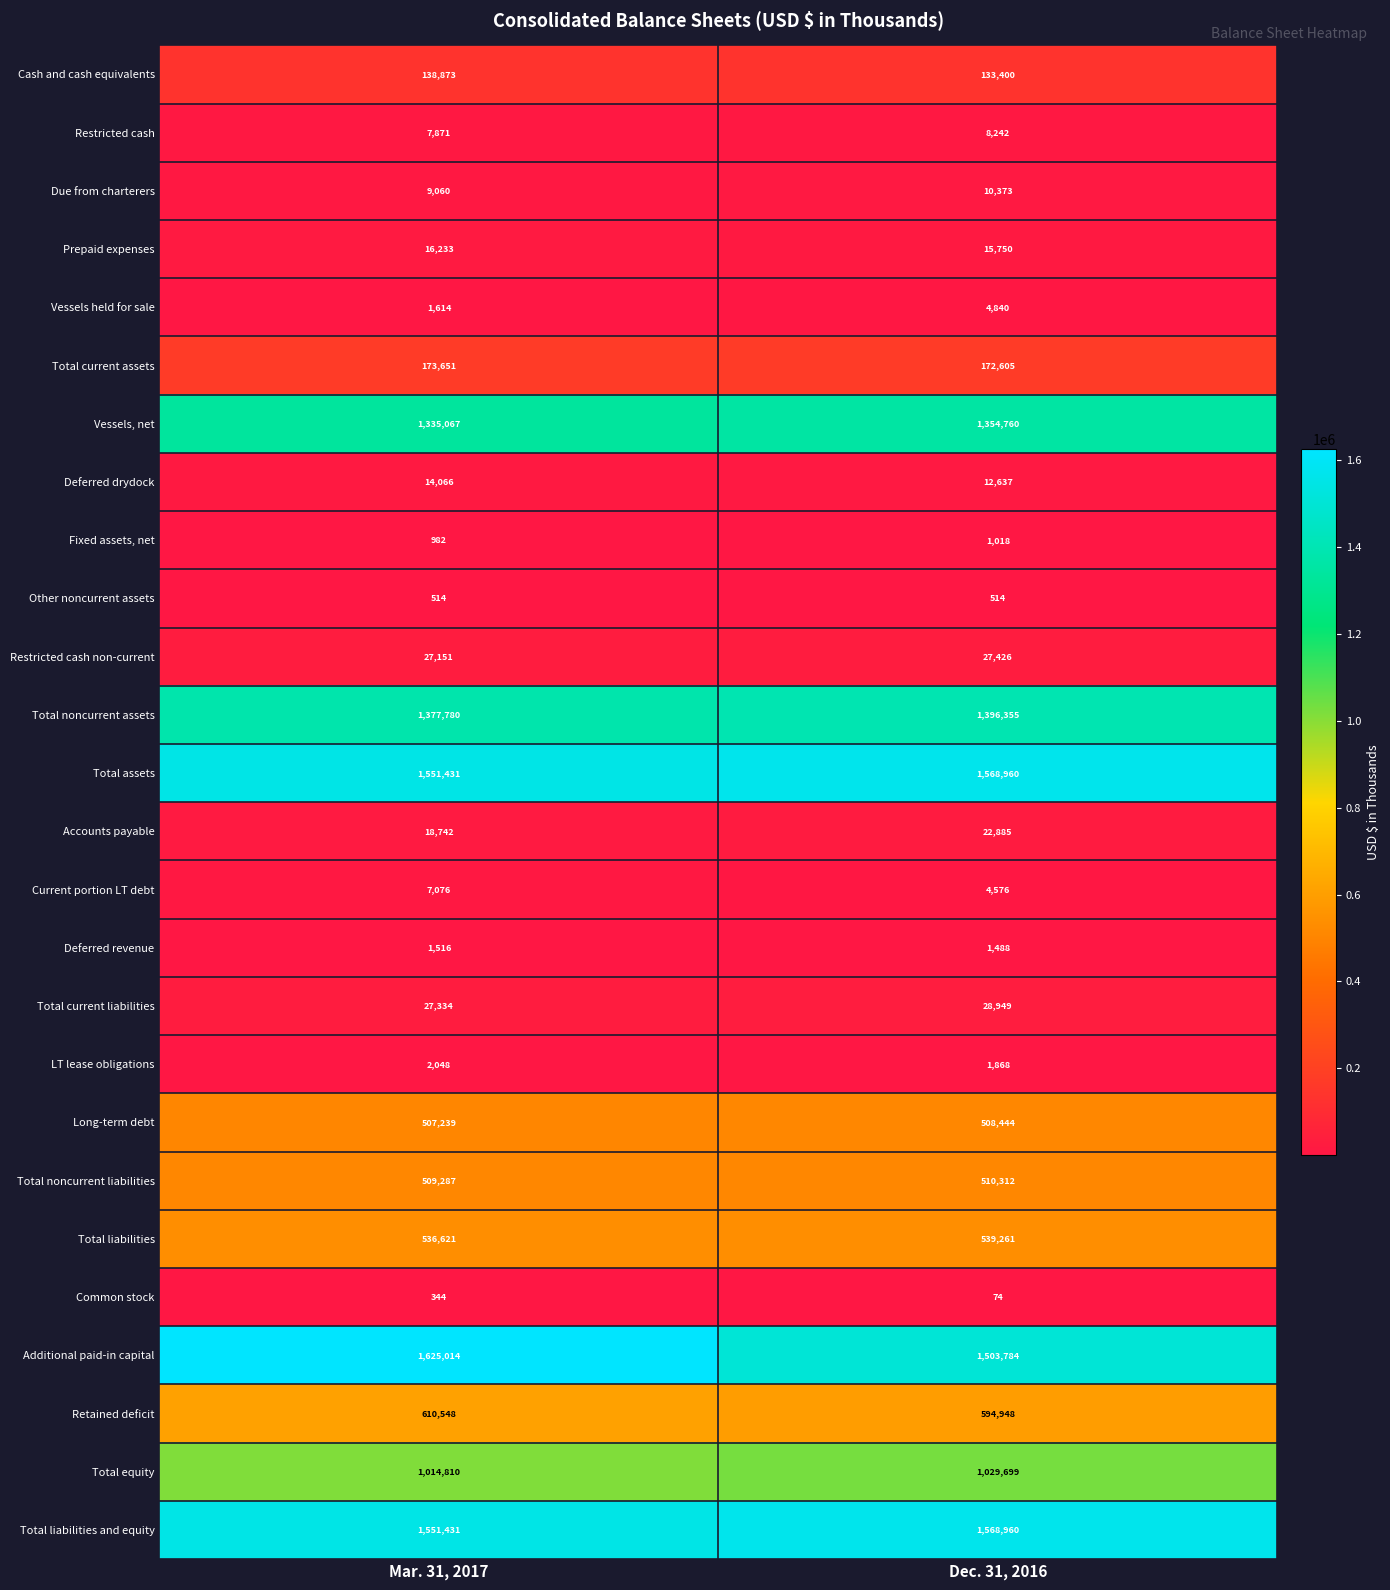

How many values in the Fixed assets, net series are below 1018?

1